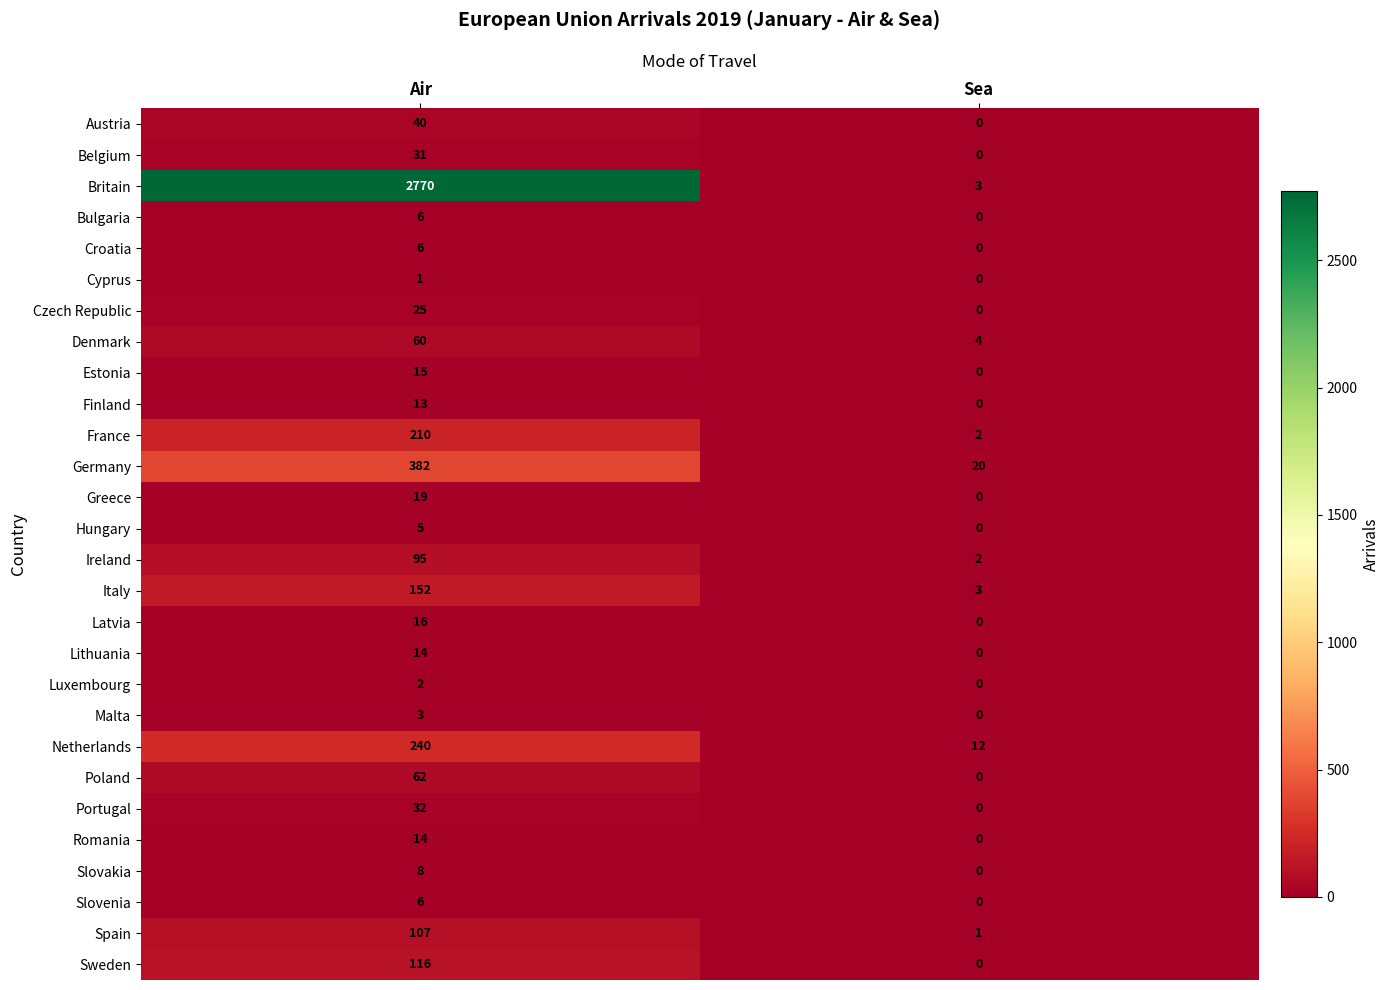

What is the spread (max minus min) of values at Air?

2769